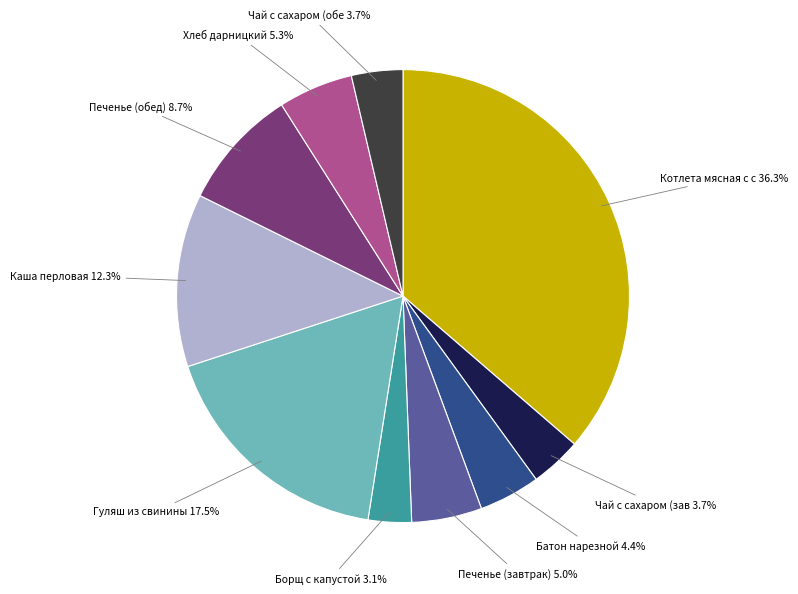

Is there any slice that represents more than half of the pie?

No